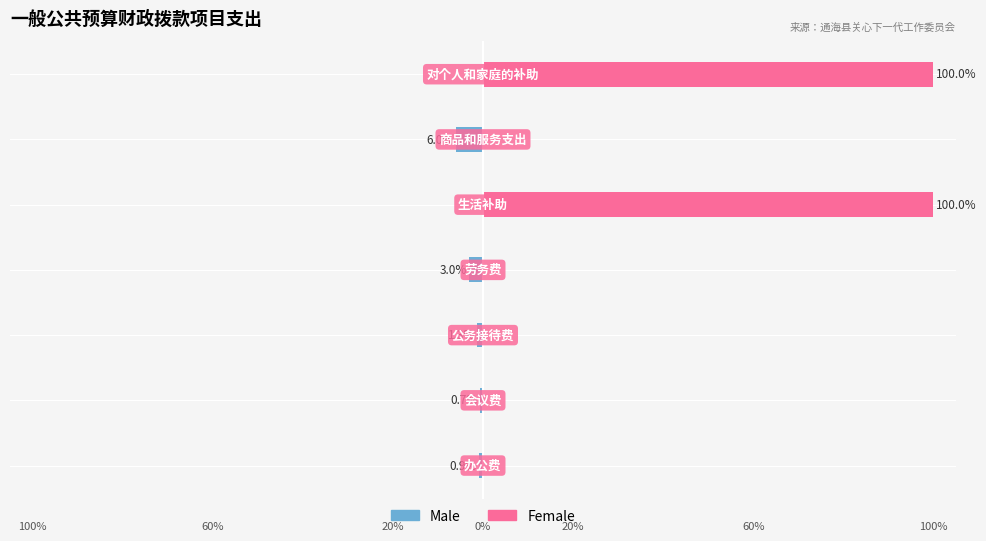

Reading left to right, extract all data points from this chart.

Male: −125=-0.9	−100=-0.7	−75=-1.3	−50=-3.0	−25=0.0	0=-6.0	25=0.0
Female: −125=0.0	−100=0.0	−75=0.0	−50=0.0	−25=100.0	0=0.0	25=100.0